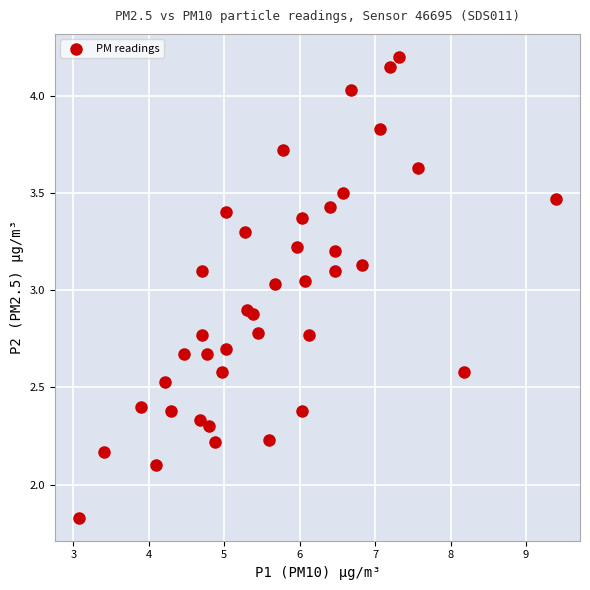

What is the range of X values (max minus min)?

6.3